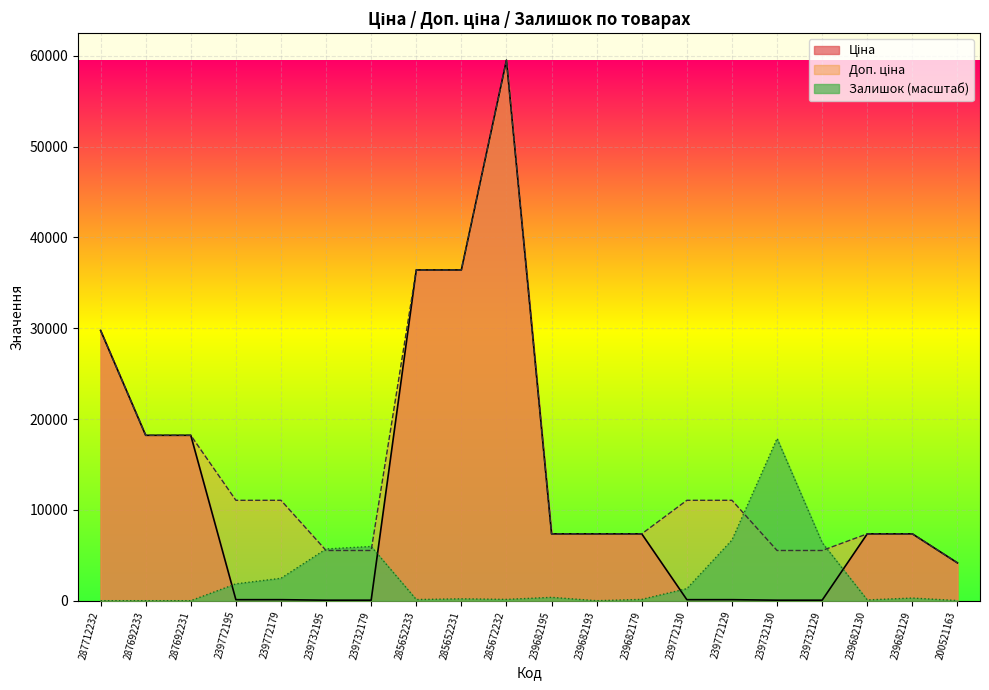

How many lines are shown in the chart?

3